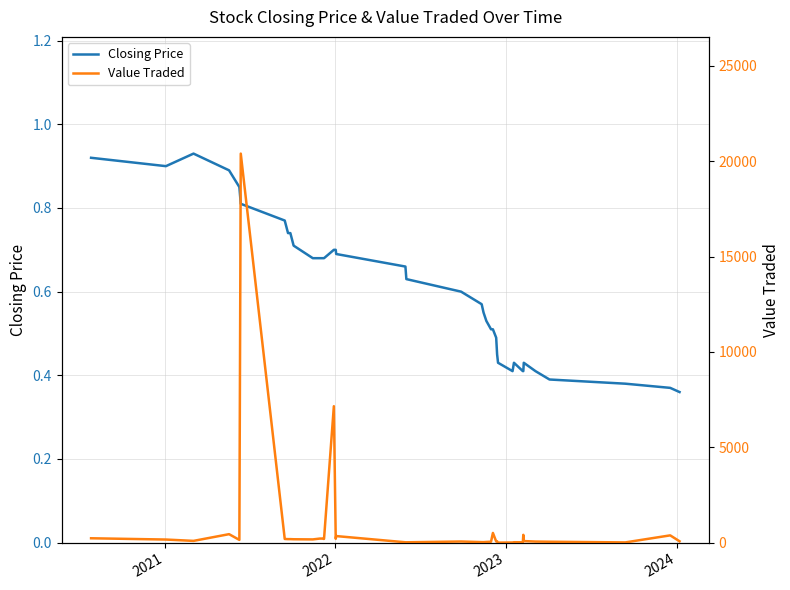

Rank the series by their average value, from lowest to highest.

Closing Price, Value Traded